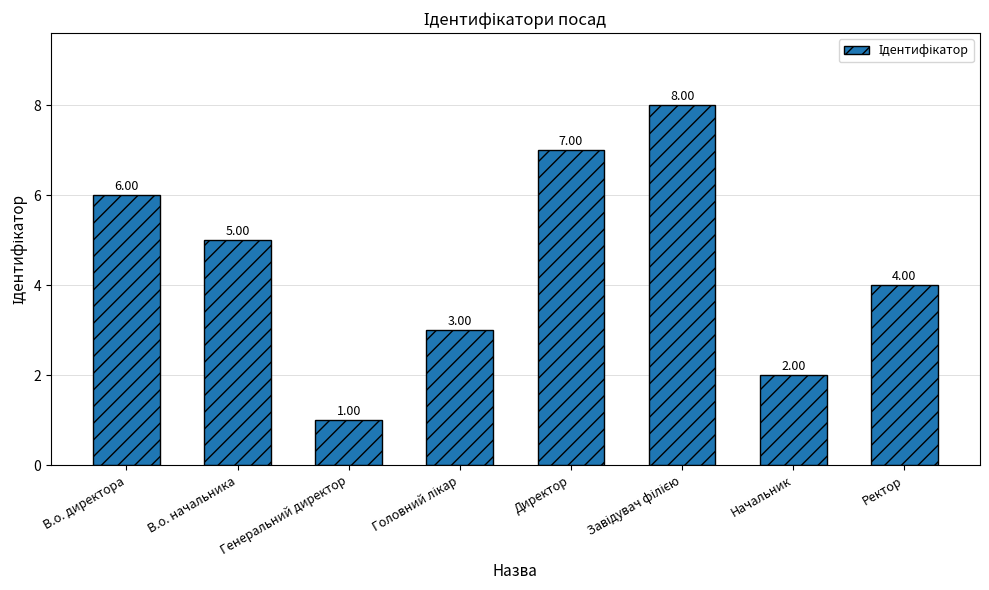

What is the difference between the values at Директор and В.о. директора?

1